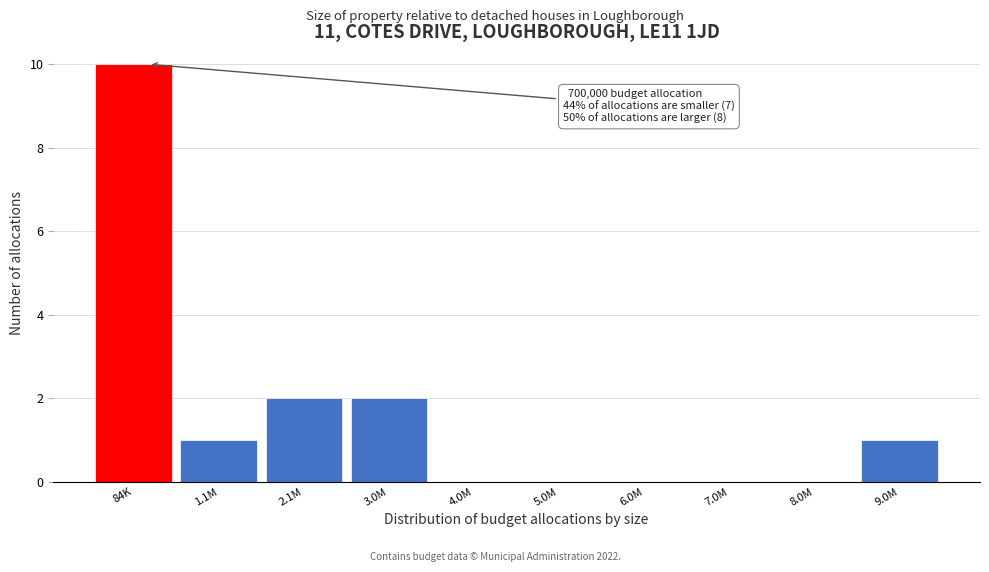

Reading right to left, extract all data points from this chart.

9.0M=1	8.0M=0	7.0M=0	6.0M=0	5.0M=0	4.0M=0	3.0M=2	2.1M=2	1.1M=1	84K=10